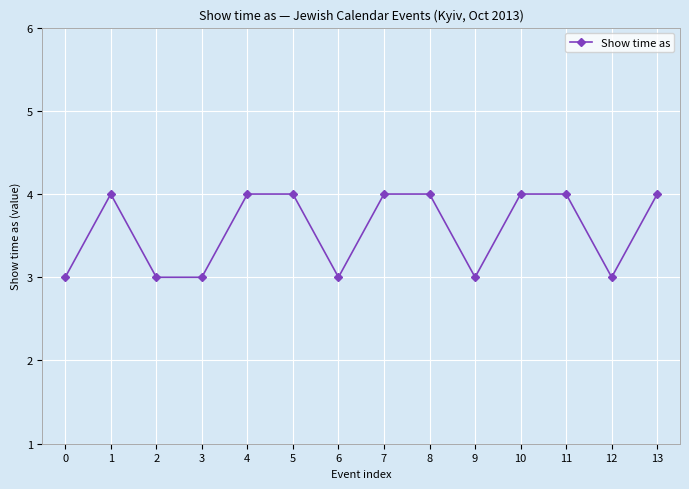

Read the value at 5.

4